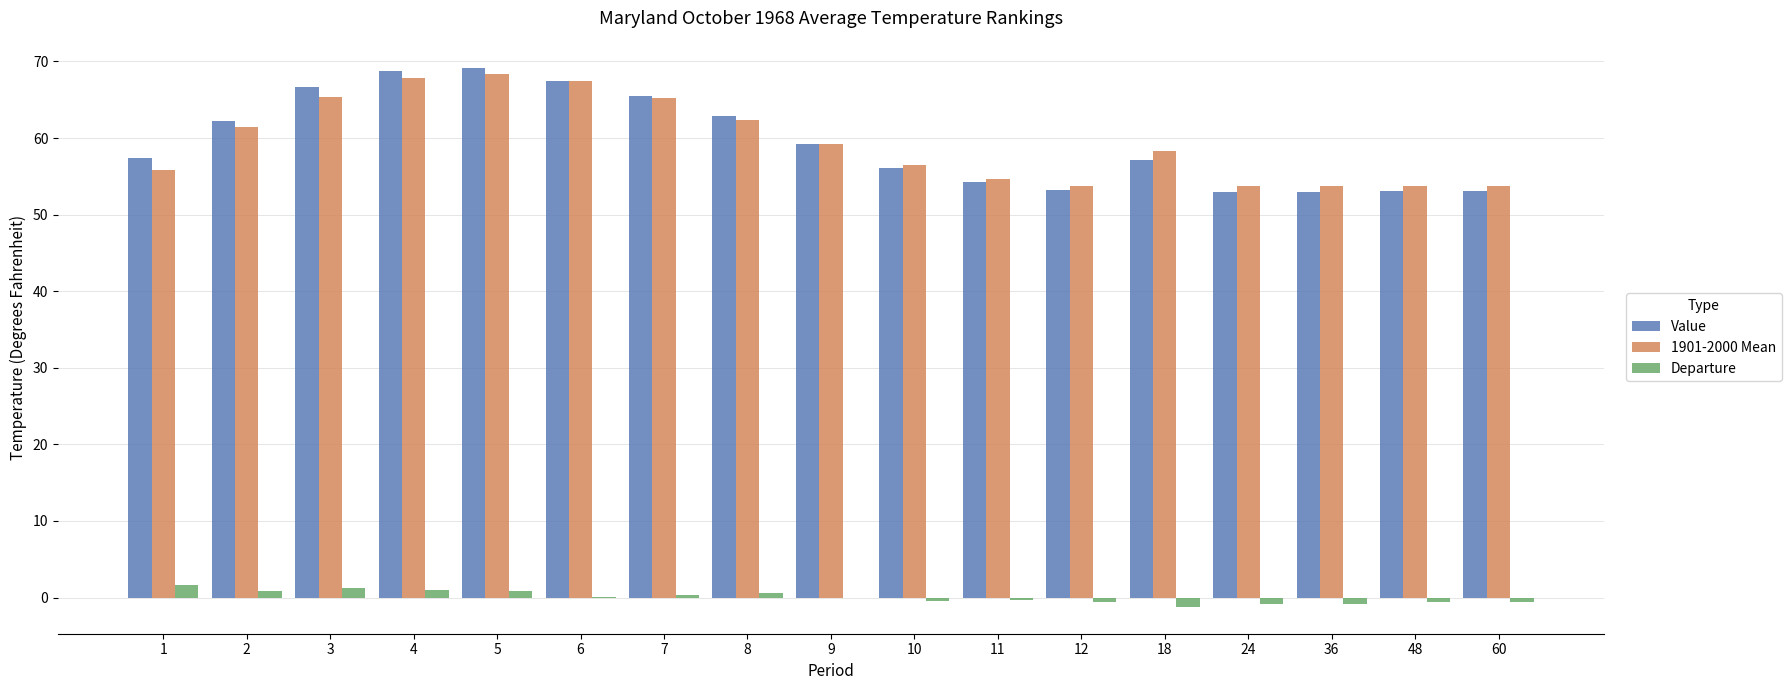

Which series has the largest range (max minus min)?

Value